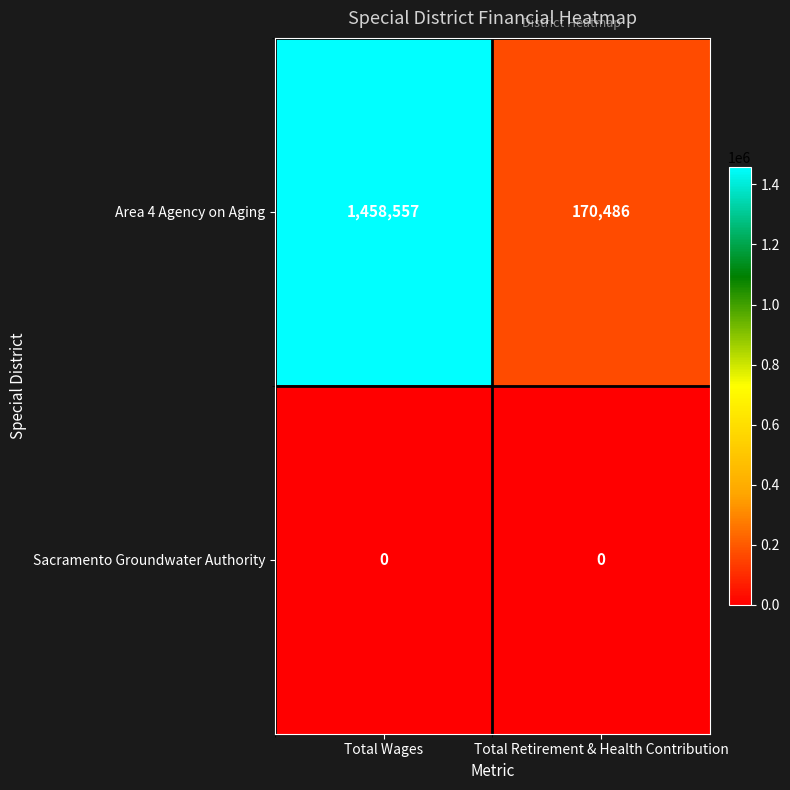

Where is Area 4 Agency on Aging nearest to the value 814521?

Total Retirement & Health Contribution